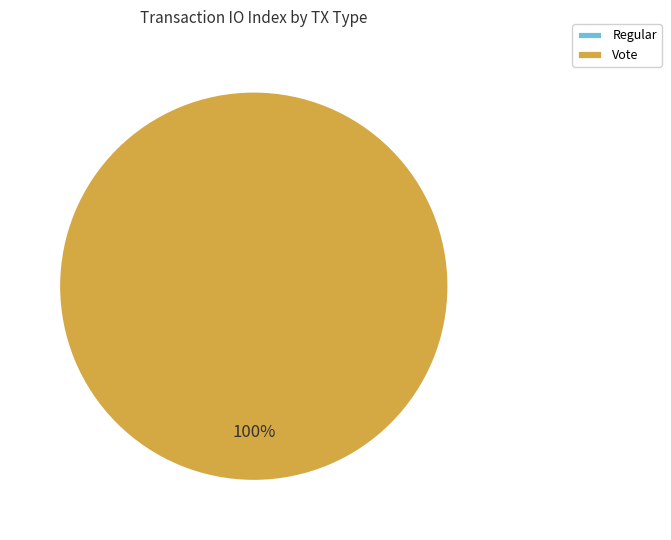

What is the change in value from Regular to Vote?

+2